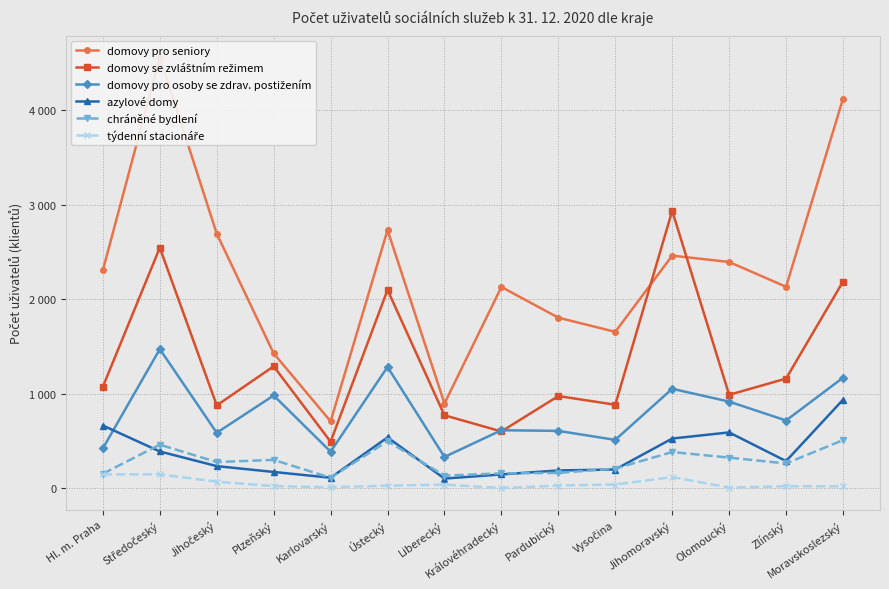

How many values in the týdenní stacionáře series are below 27?

7